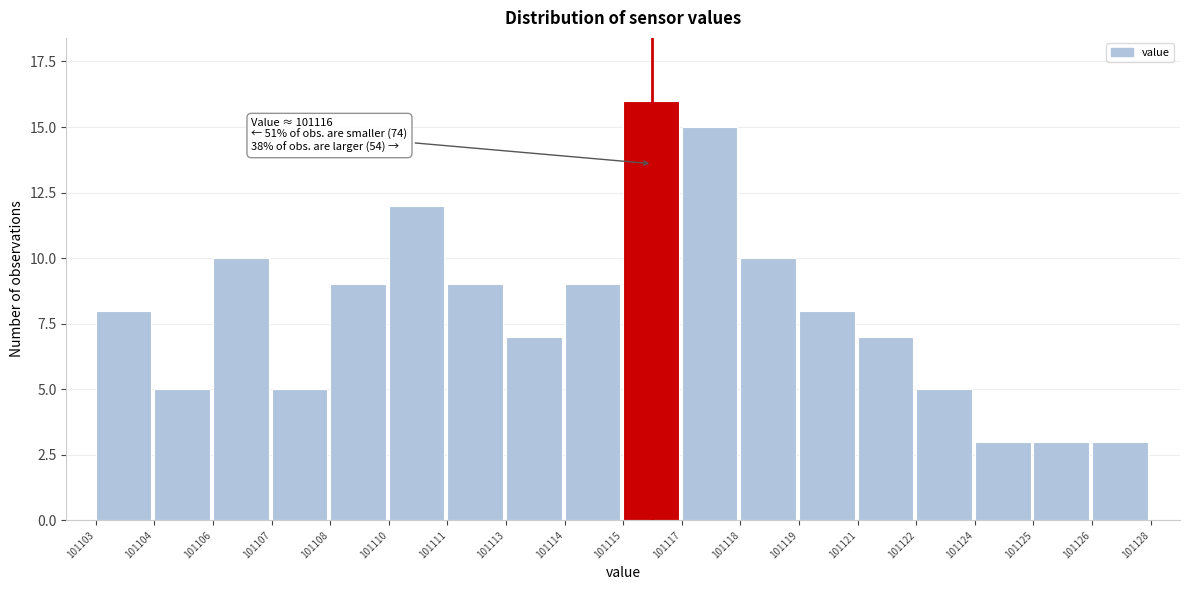

Reading left to right, what are all the values shown in this chart?

8	5	10	5	9	12	9	7	9	16	15	10	8	7	5	3	3	3